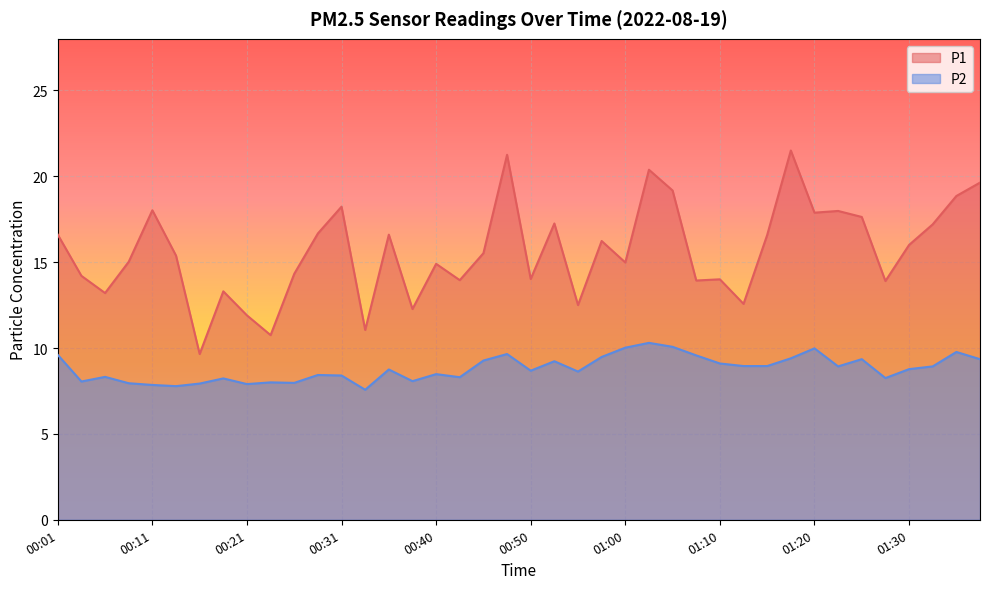

Where does the P1 series first go above 15?

00:01